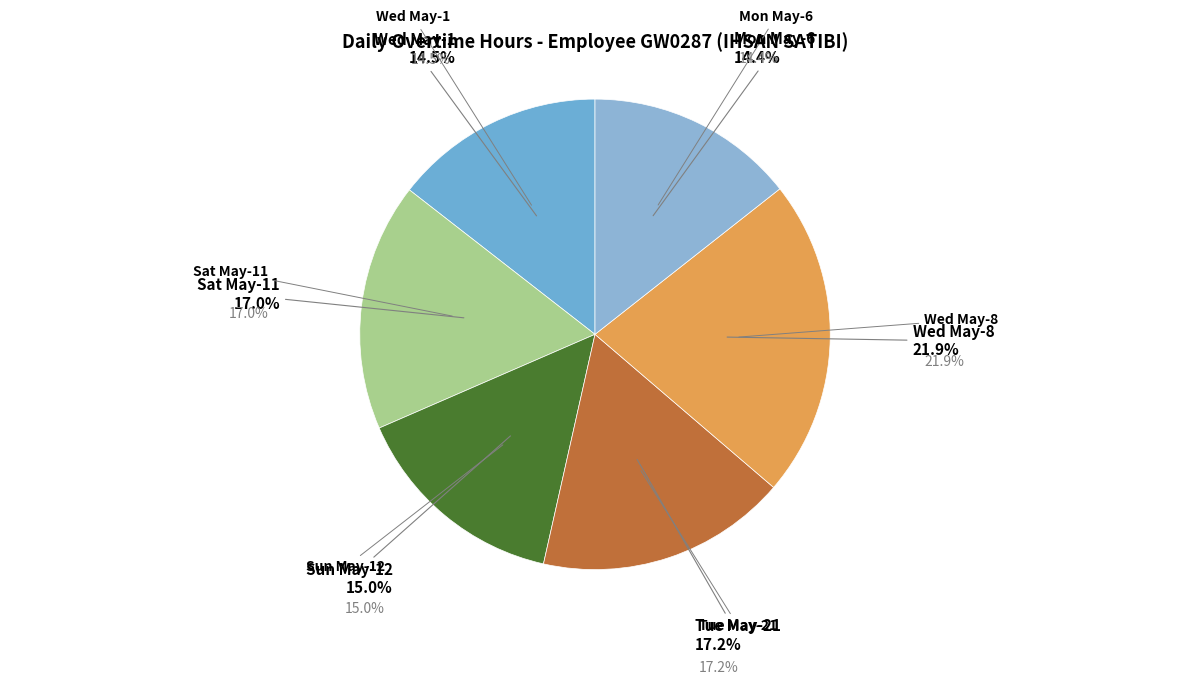

To the nearest percent, what is the difference between the largest and smallest slice percentages?

8%